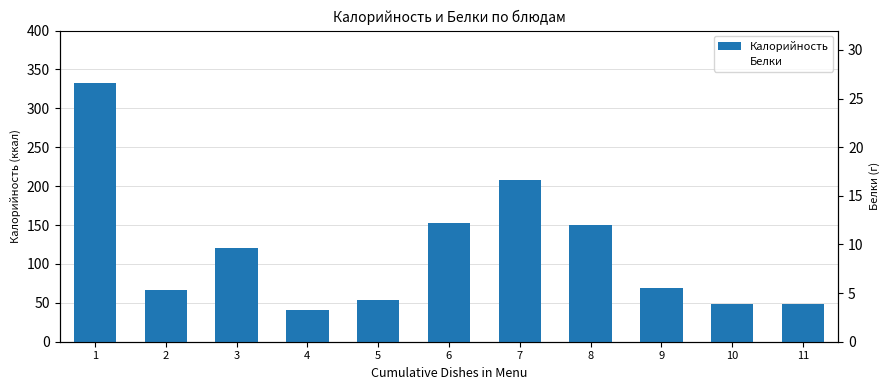

Between 4 and 10, which is larger?

10